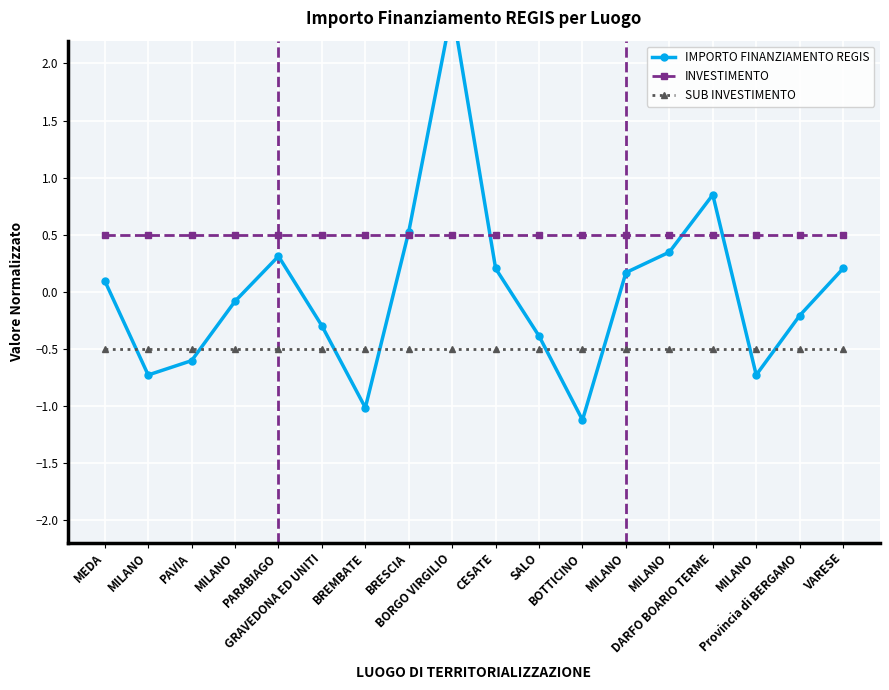

Rank the series at BREMBATE from lowest to highest value.

IMPORTO FINANZIAMENTO REGIS, SUB INVESTIMENTO, INVESTIMENTO